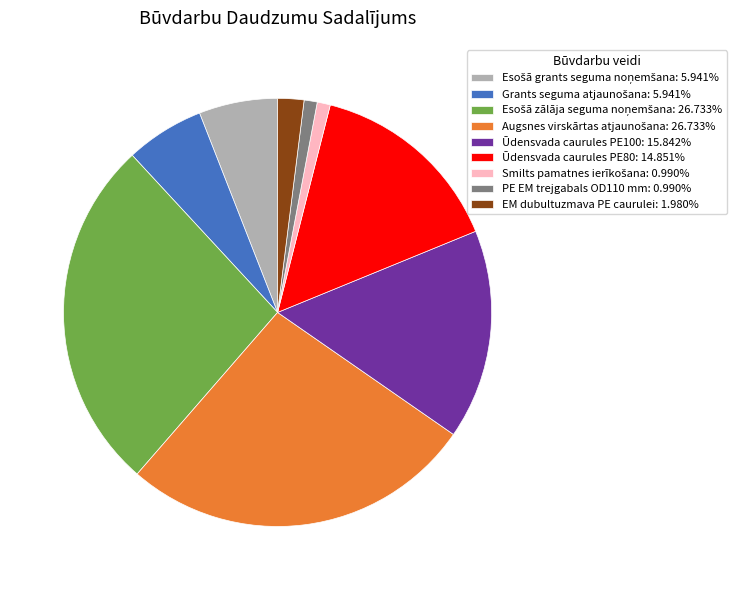

Is there a majority slice in this chart?

No